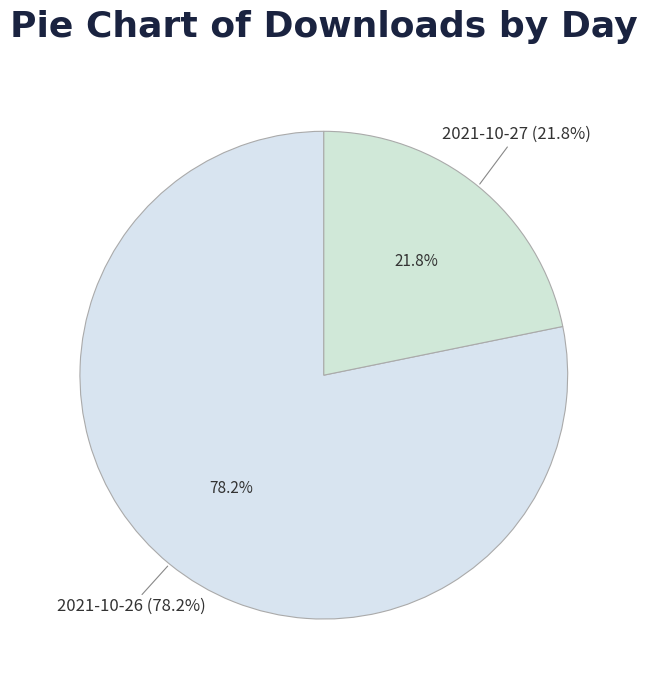

True or false: 2021-10-27 accounts for 33% of the total.

False